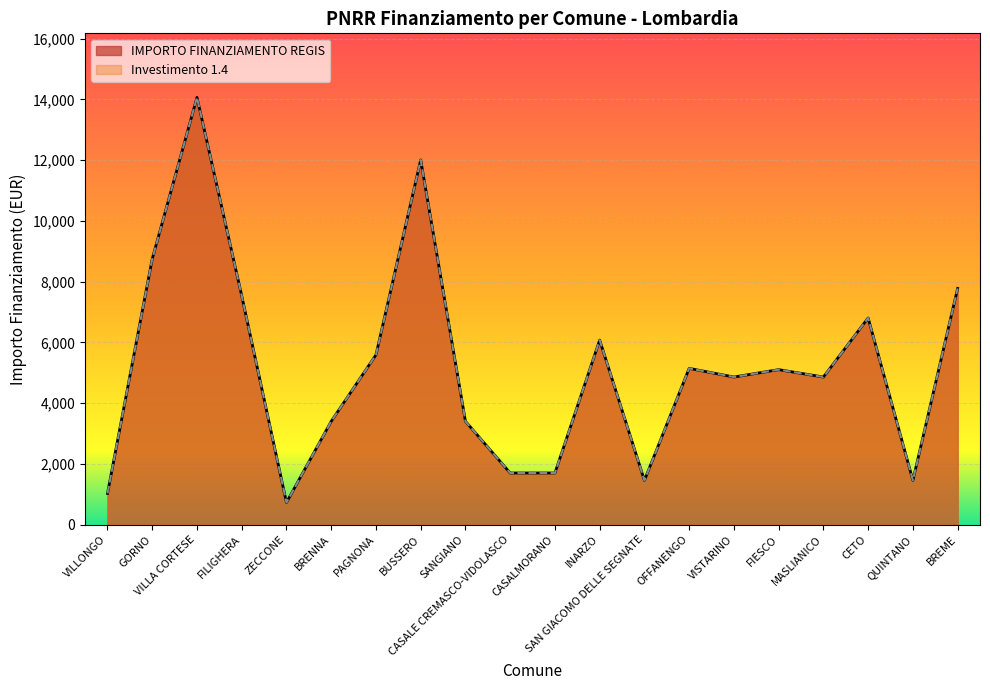

What is the difference between the maximum and minimum values in the Investimento 1.4 series?

13334